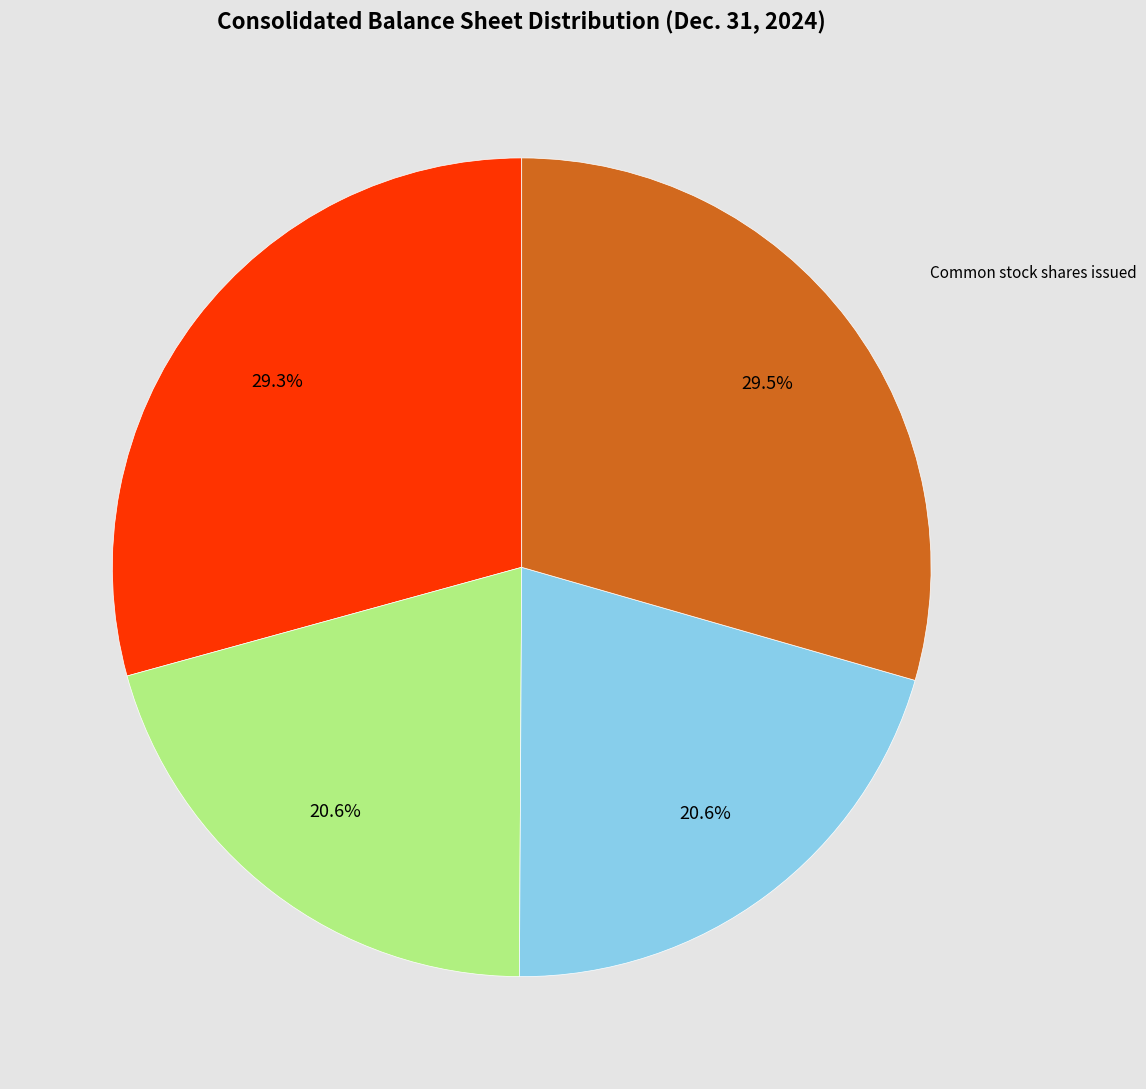

Is it true that Credit facility (Term Loan) is 29% of the pie?

True